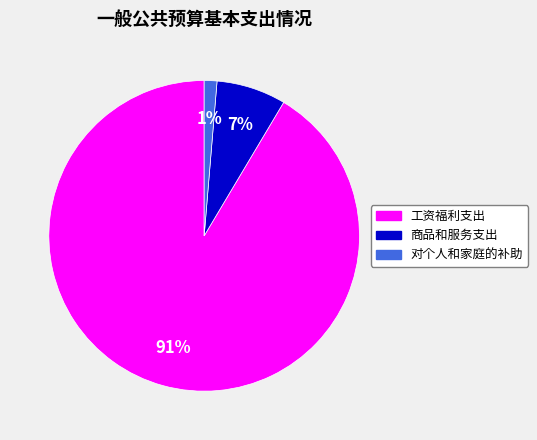

Do 工资福利支出 and 对个人和家庭的补助 together represent more than half of the pie?

Yes